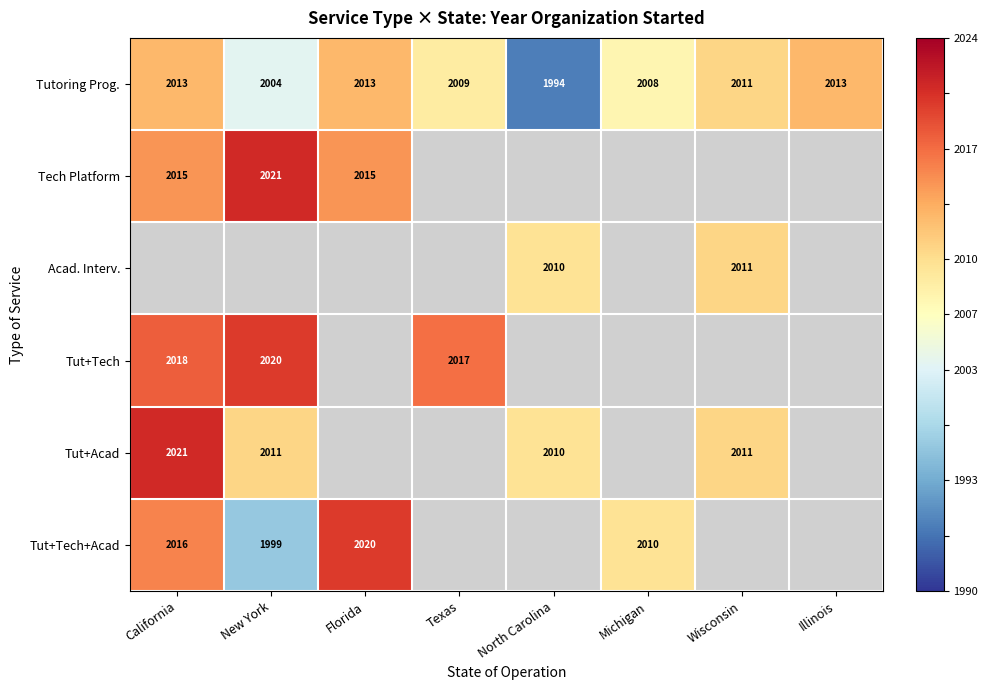

Where is Tutoring Prog. nearest to the value 2003?

New York